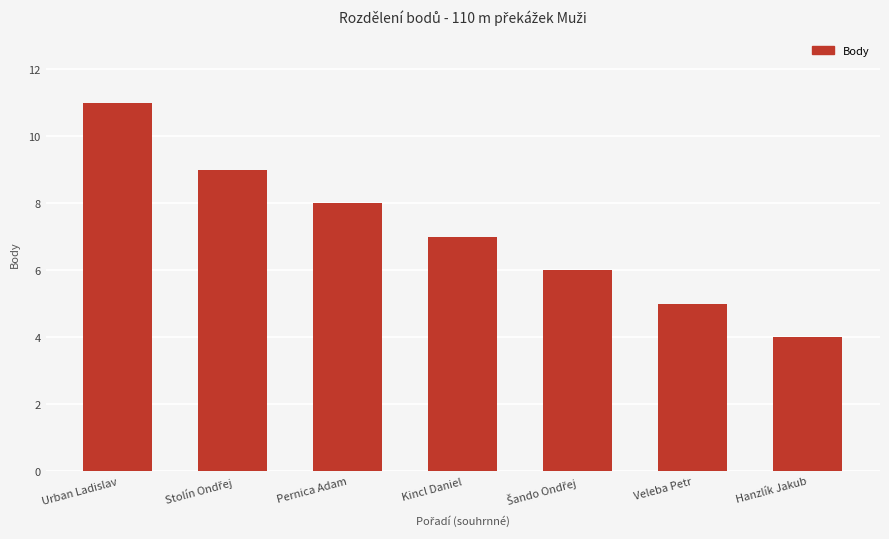

What is the change in value from Urban Ladislav to Veleba Petr?

-6